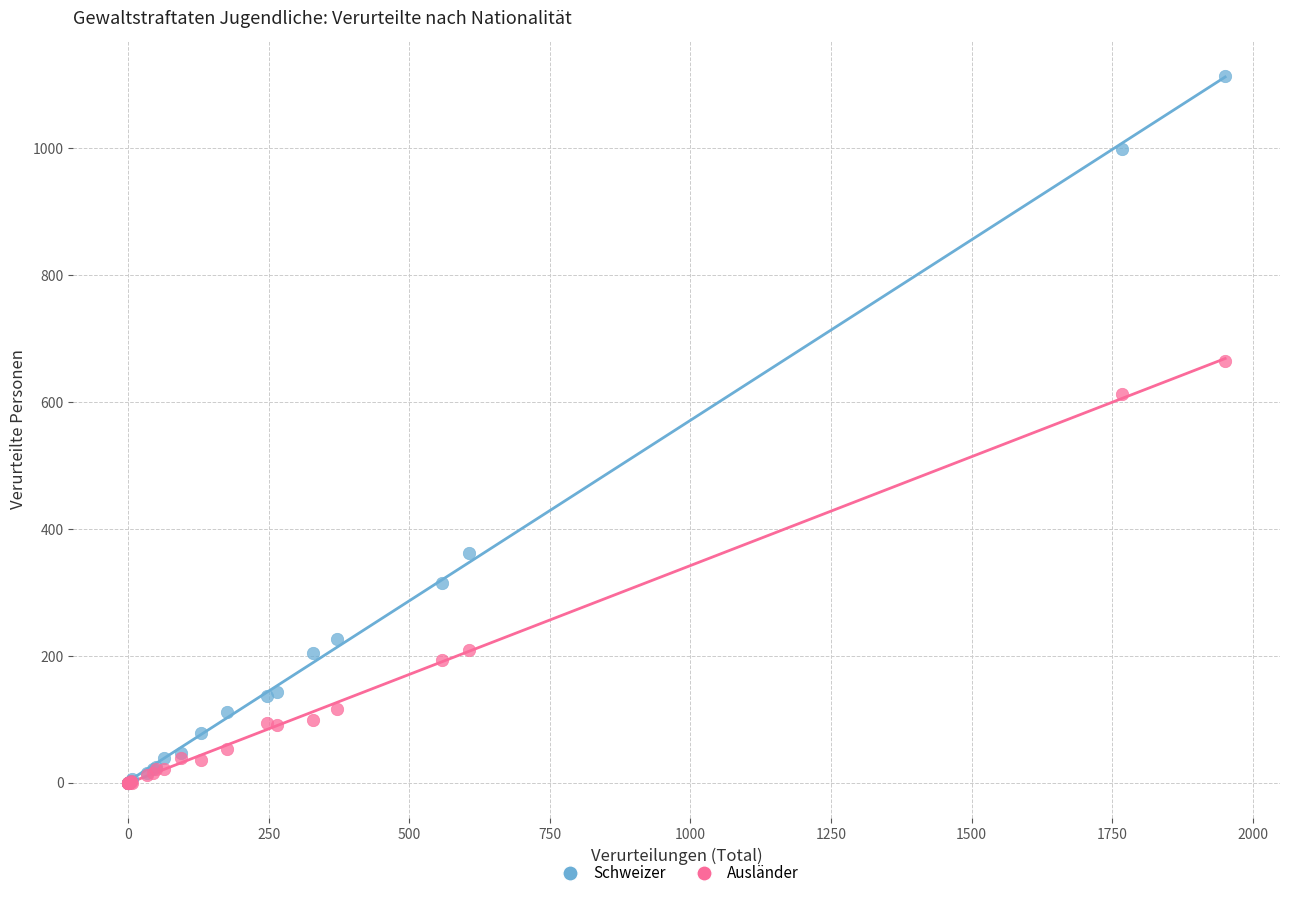

Across all series, what Y value is closest to 557?

612